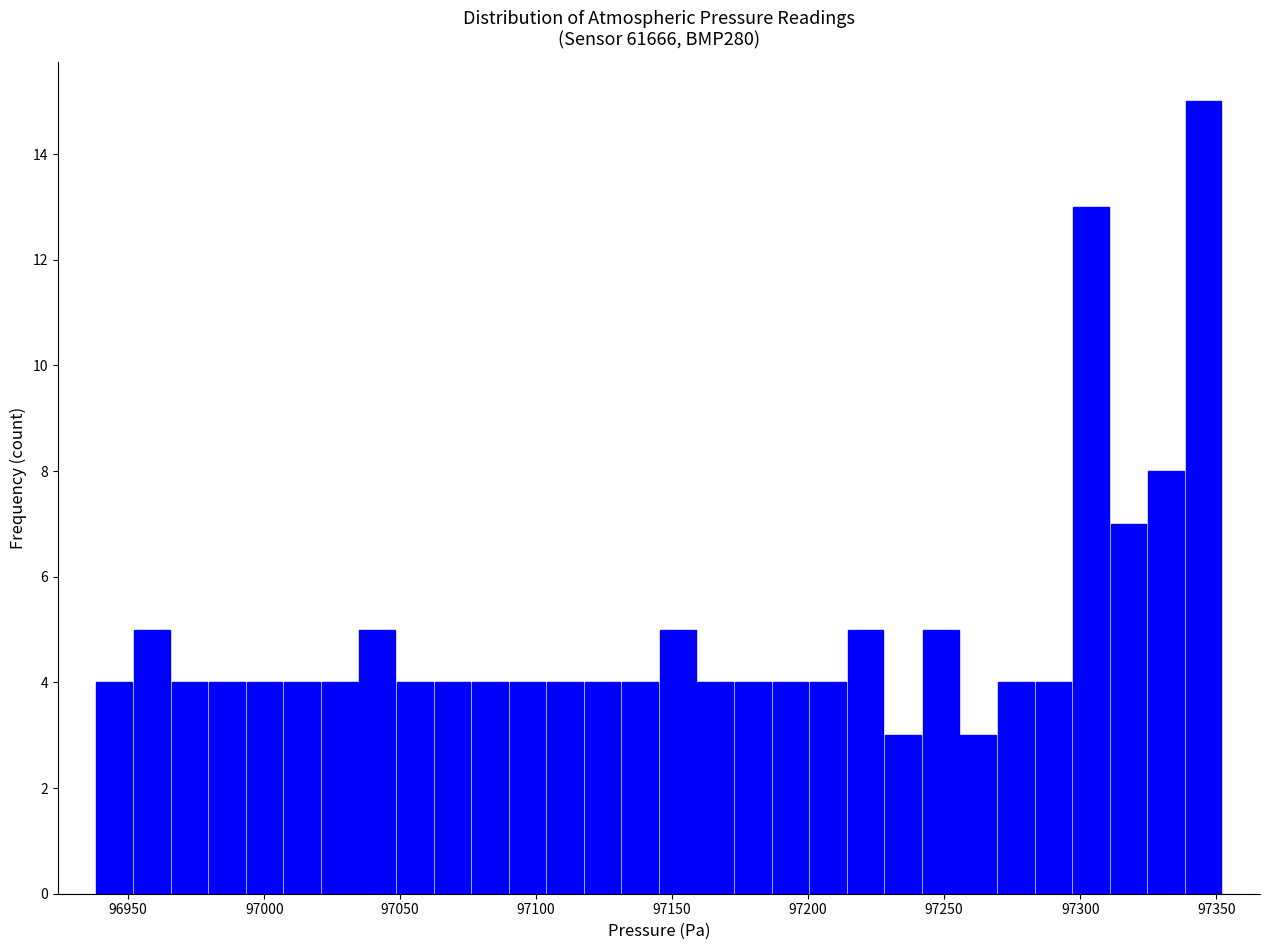

Around what value on the x-axis is the tallest bar? Give the approximate position of its centre, as read against the axis.

97345